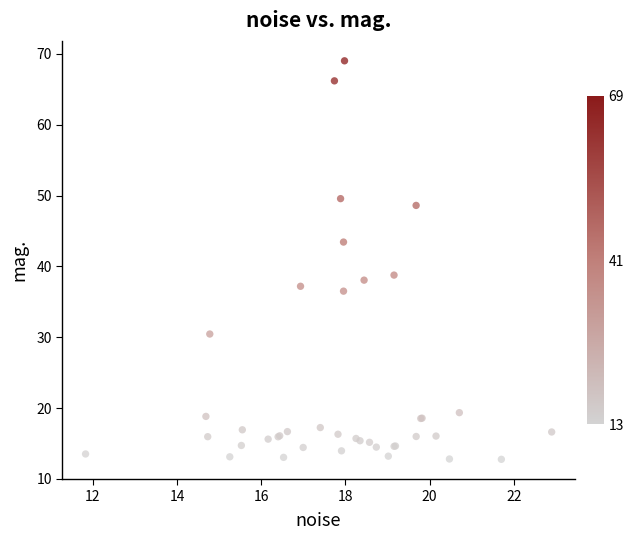

What Y value in the scatter plot is closest to 40?

38.8